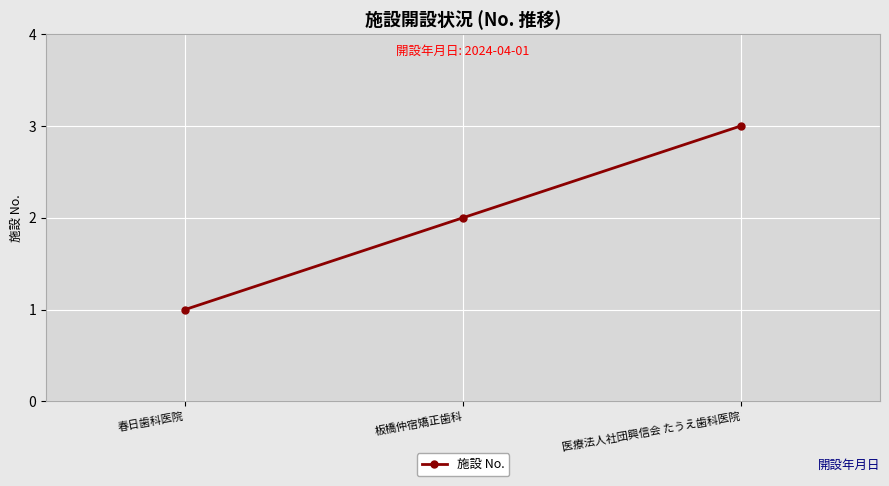

Does the chart display data point markers on the line(s)?

Yes